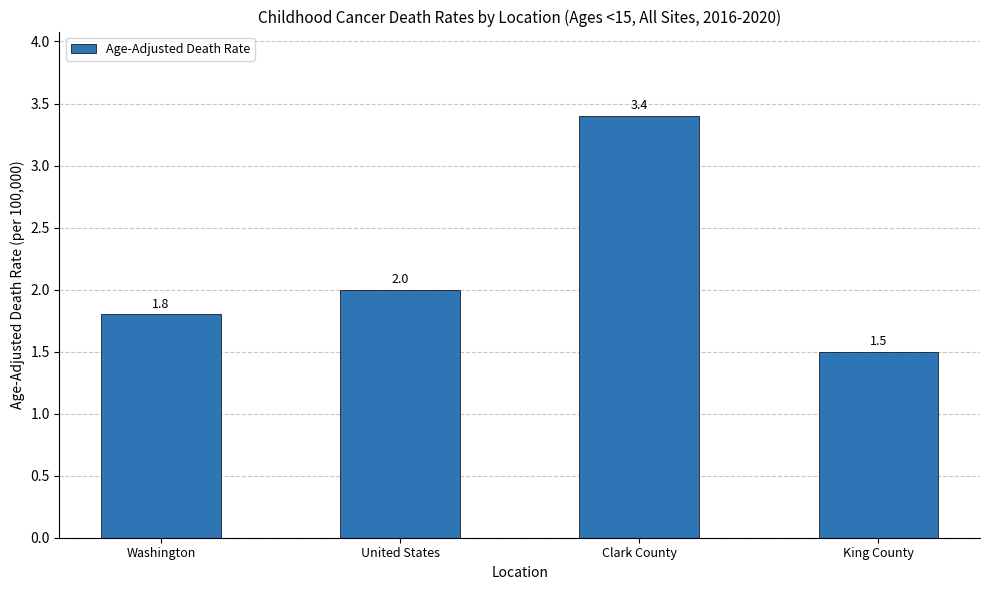

What is the difference between the maximum and minimum values?

1.9